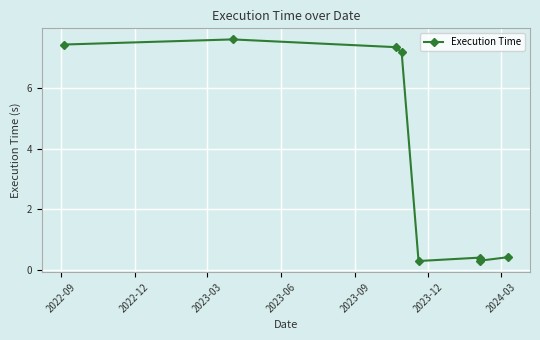

What is the sum of all values?

31.0